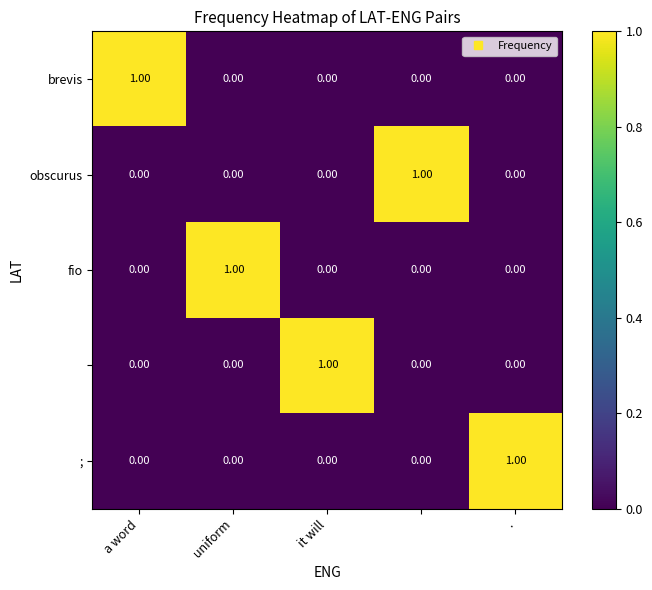

At how many categories does at least one series exceed 0?

5